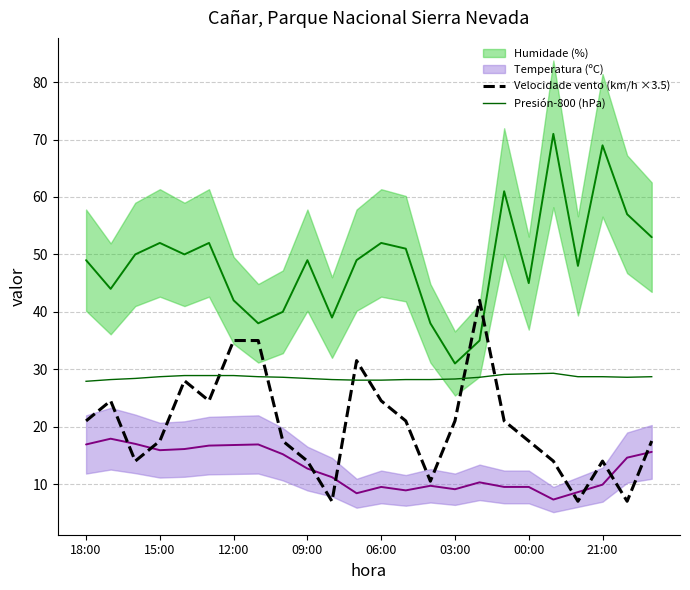

True or false: Presión-800 (hPa) and Velocidade vento (km/h ×3.5) intersect in this chart.

True